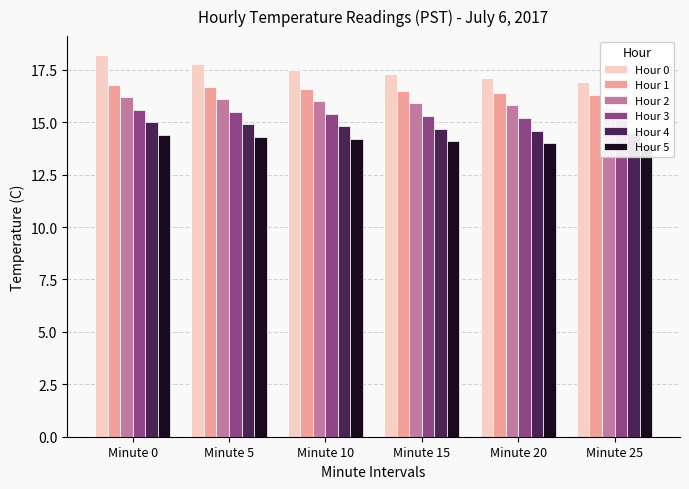

Rank the series by their maximum value, from highest to lowest.

Hour 0, Hour 1, Hour 2, Hour 3, Hour 4, Hour 5